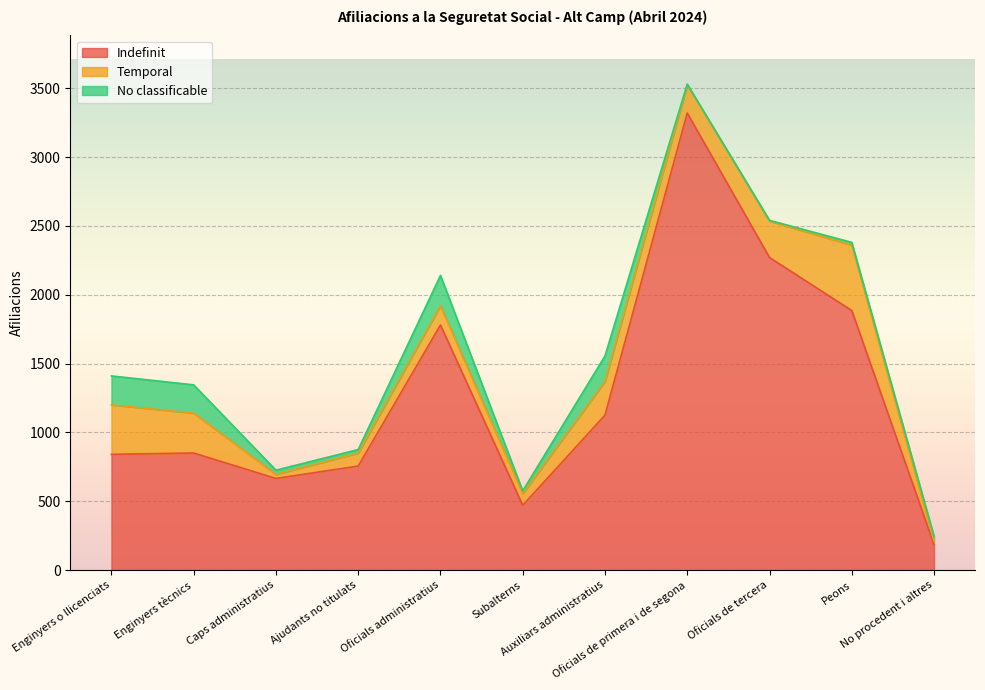

At which label does No classificable reach its minimum?

Oficials de primera i de segona